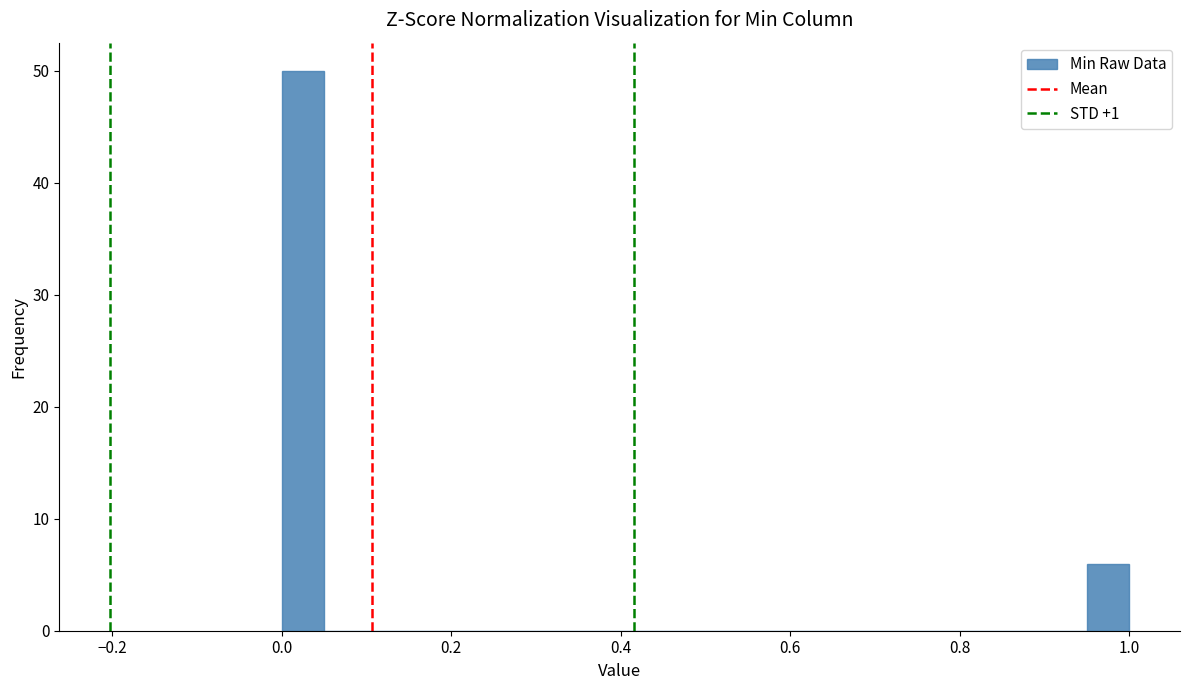

Around what value on the x-axis is the tallest bar? Give the approximate position of its centre, as read against the axis.

0.02